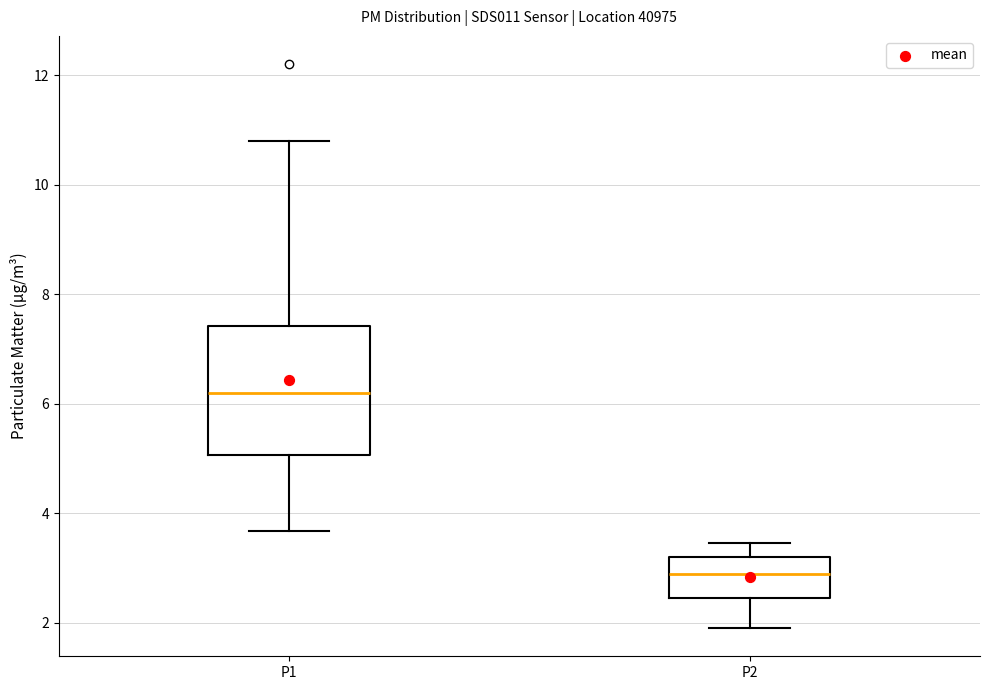

Which box is the tallest, from its lower edge to its upper edge?

P1